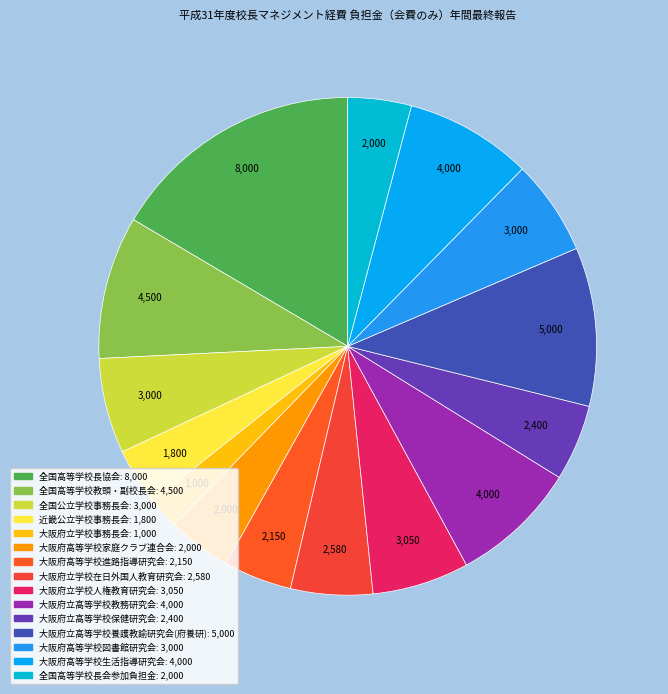

Do 全国高等学校教頭・副校長会 and 大阪府高等学校進路指導研究会 together represent more than half of the pie?

No